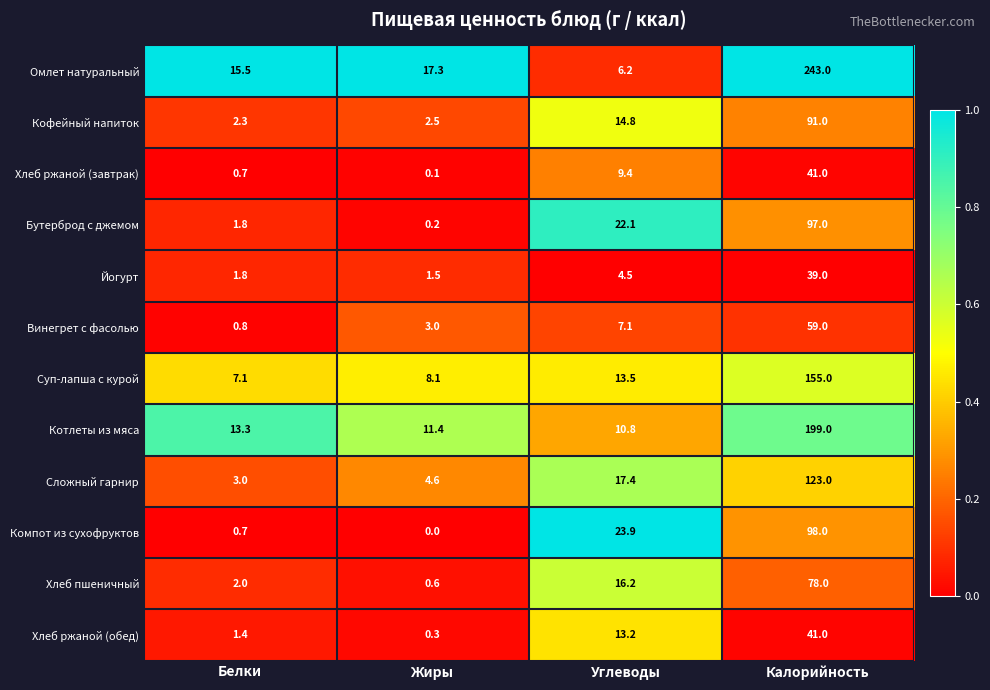

At which label does Суп-лапша с курой first exceed 13?

Углеводы